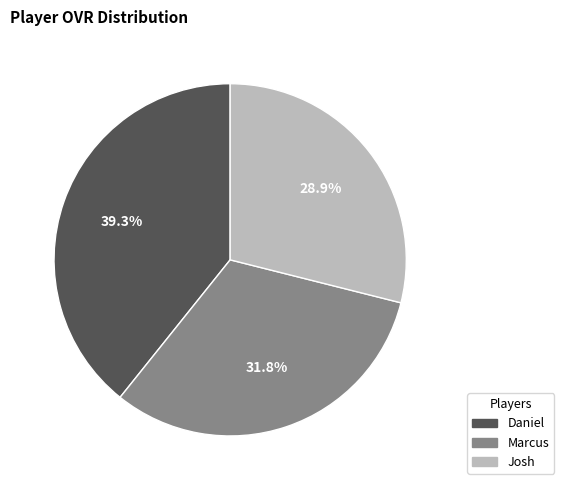

What is the largest slice in the pie chart?

Daniel